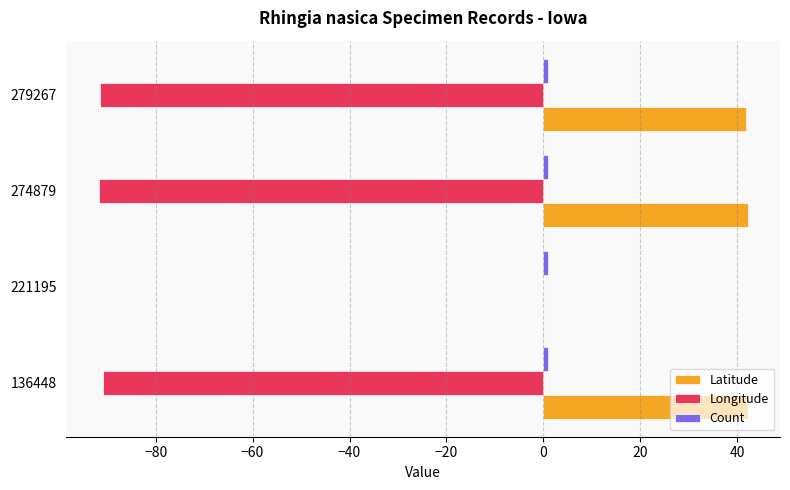

The Latitude series shows 42.1 at 274879. True or false?

True